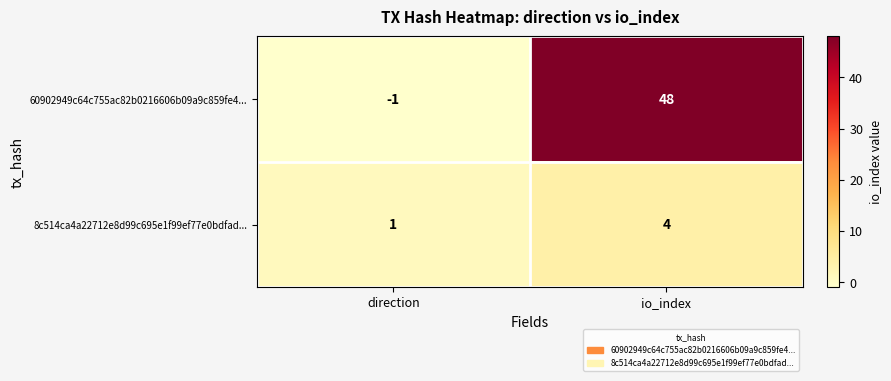

At direction, list the series in order from smallest to largest.

60902949c64c755ac82b0216606b09a9c859fe4..., 8c514ca4a22712e8d99c695e1f99ef77e0bdfad...